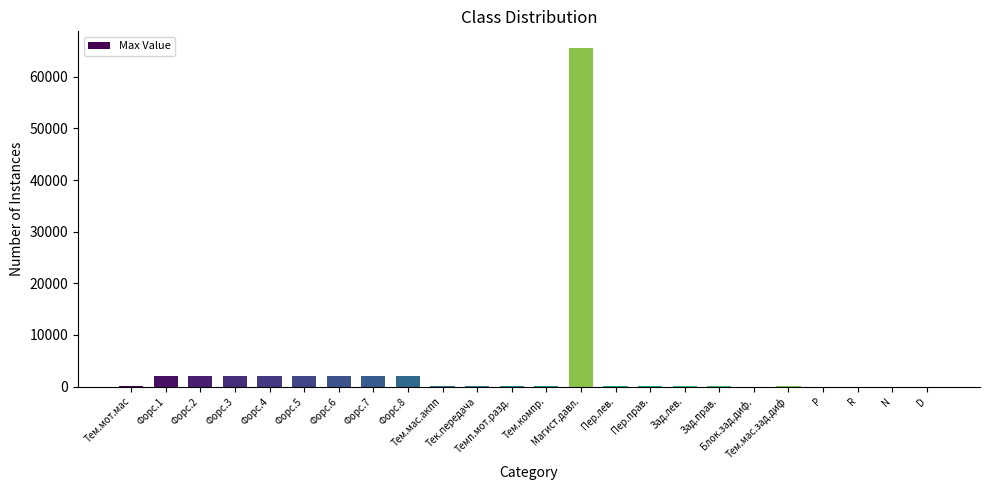

Are the bars horizontal?

No